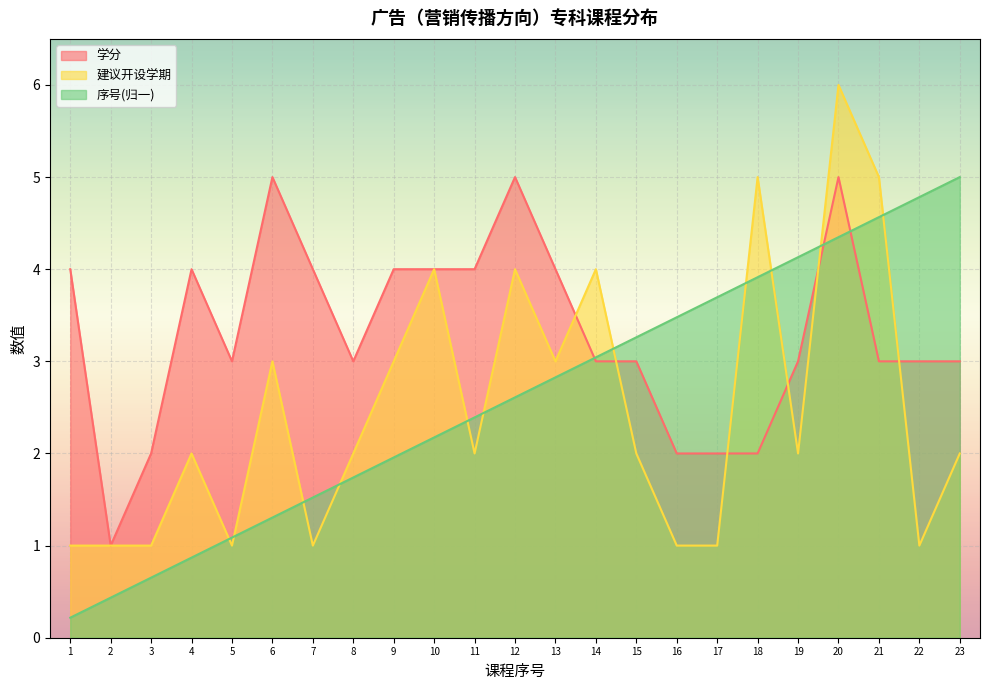

True or false: 序号(归一) and 建议开设学期 intersect in this chart.

True